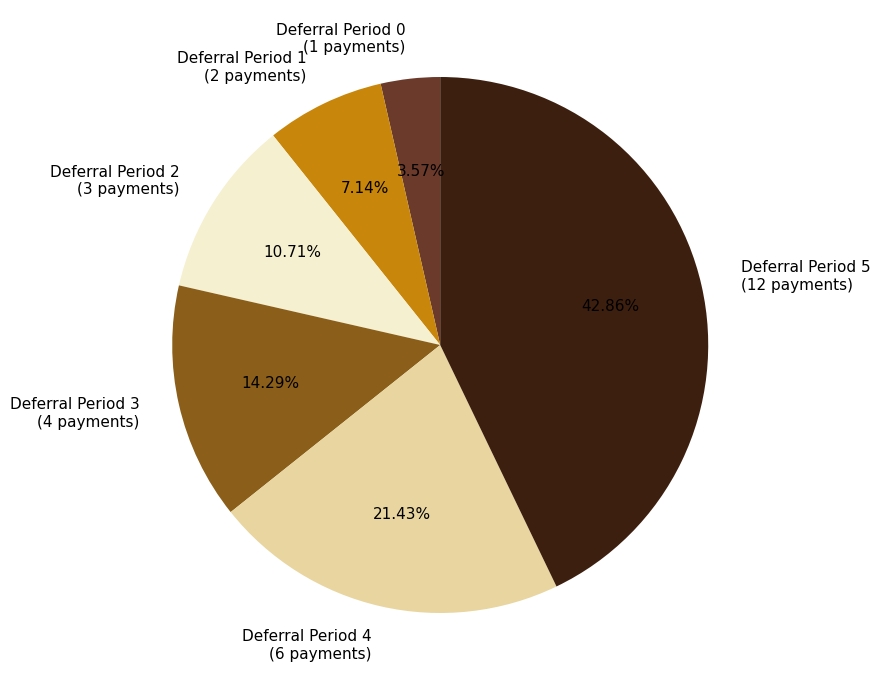

Does any single category account for the majority?

No